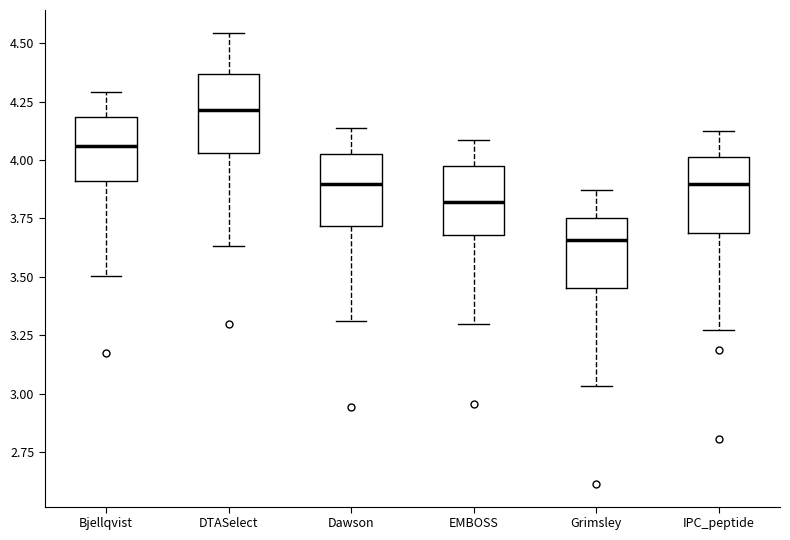

Where does the upper whisker of the box for Dawson end on the y-axis? The values are not printed on the chart, so give them approximately, as read against the axis.

4.15